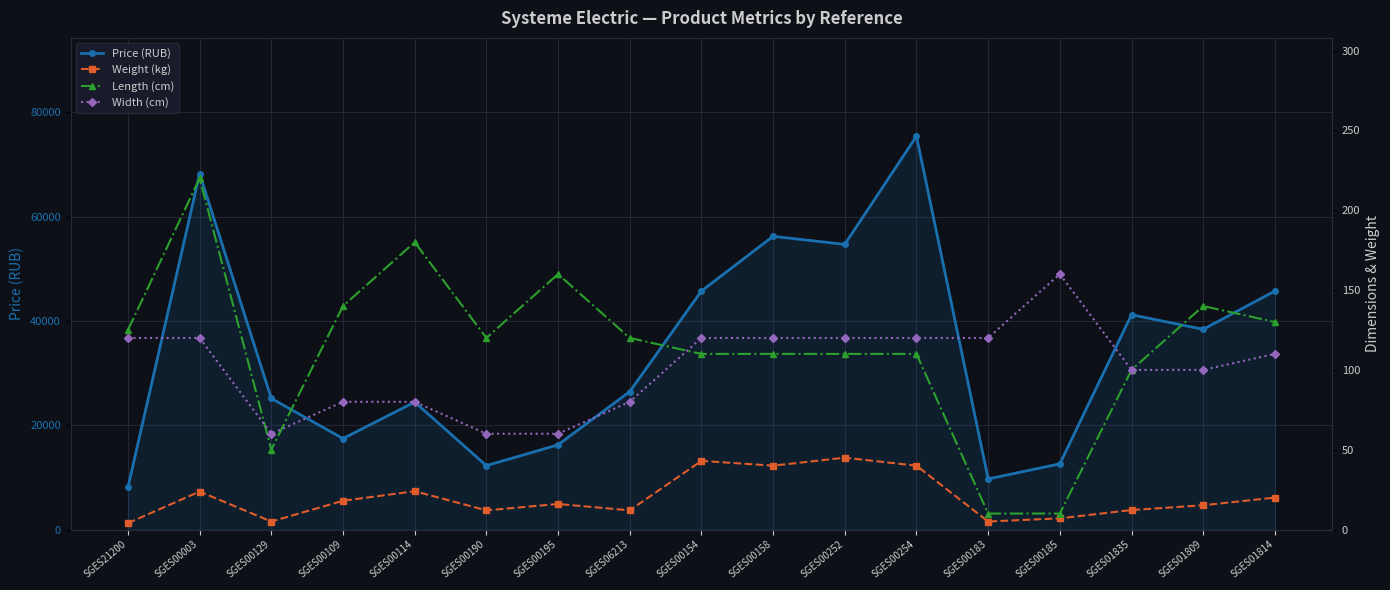

True or false: Price (RUB) and Length (cm) intersect in this chart.

False